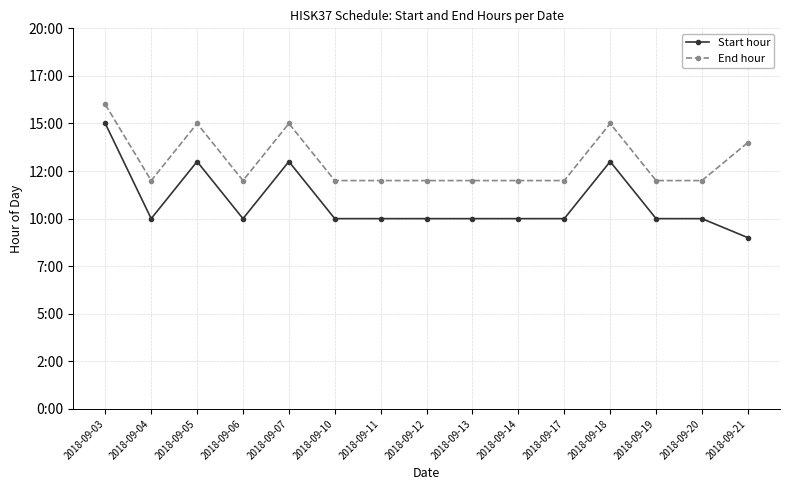

What is the value of the End hour point at the 4th from the left?

12